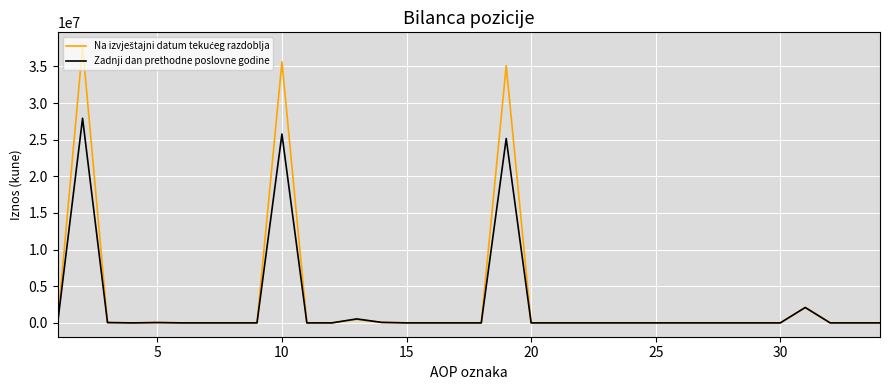

Does the chart have visible grid lines?

Yes